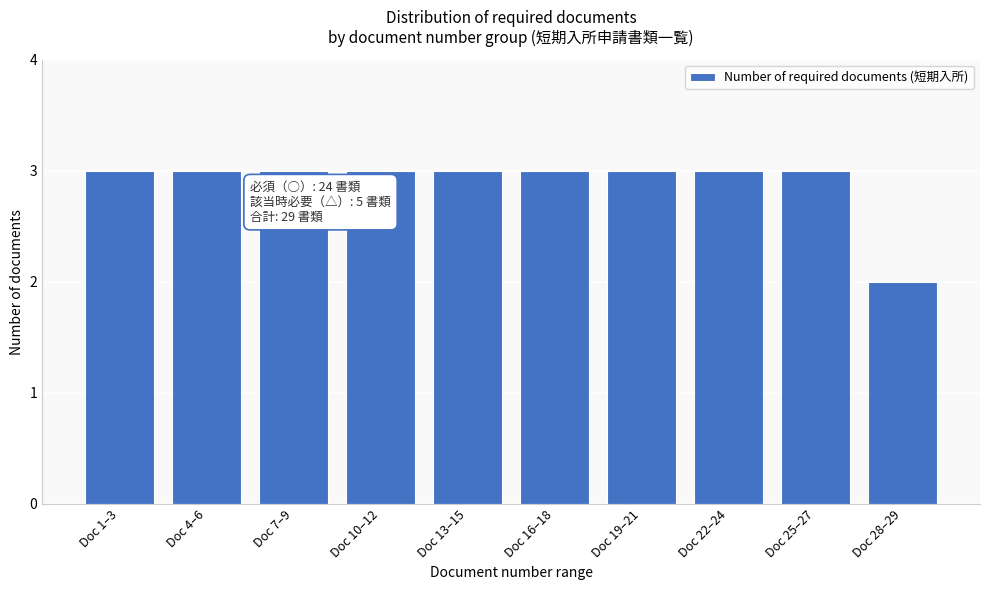

Reading left to right, transcribe all the data shown in this chart.

Doc 1–3=3	Doc 4–6=3	Doc 7–9=3	Doc 10–12=3	Doc 13–15=3	Doc 16–18=3	Doc 19–21=3	Doc 22–24=3	Doc 25–27=3	Doc 28–29=2